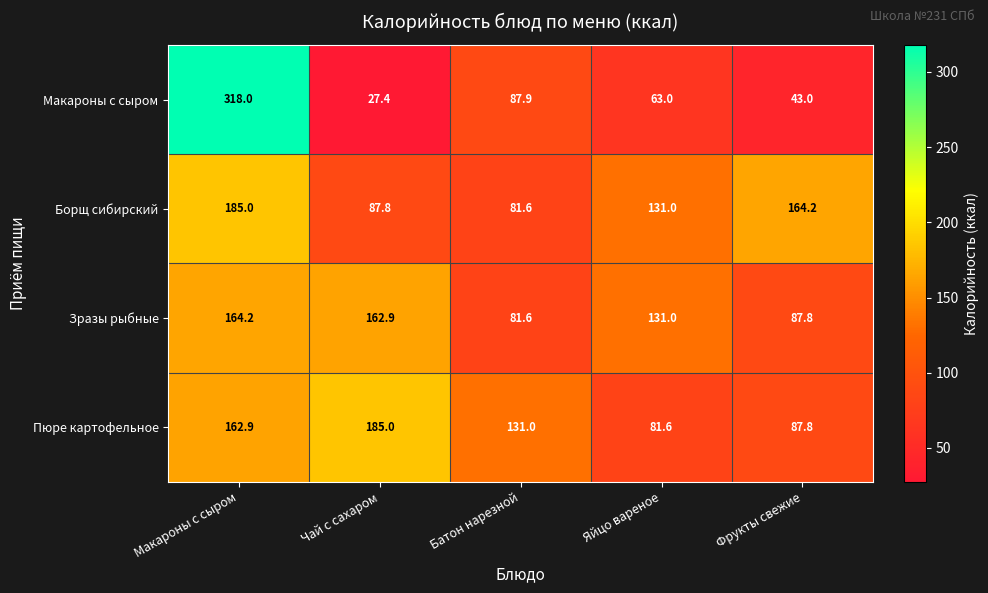

Rank the categories by Макароны с сыром value from lowest to highest.

Чай с сахаром, Фрукты свежие, Яйцо вареное, Батон нарезной, Макароны с сыром